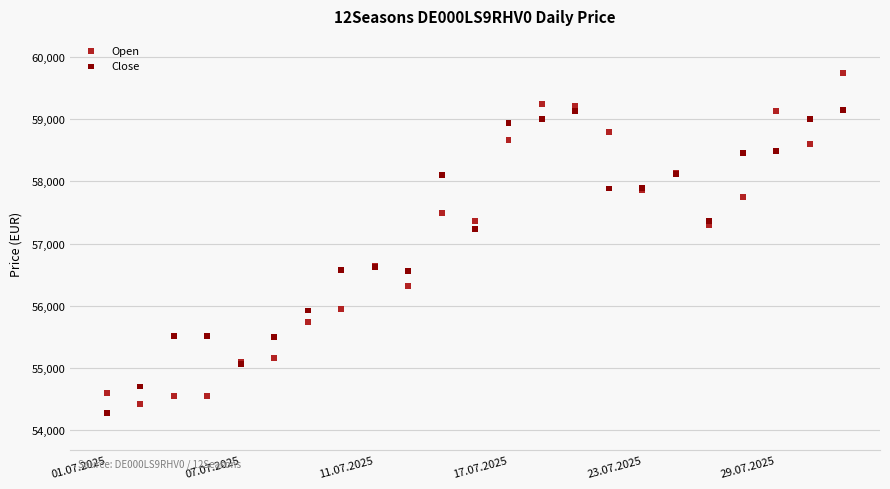

What are all the series names shown in the legend?

Open, Close